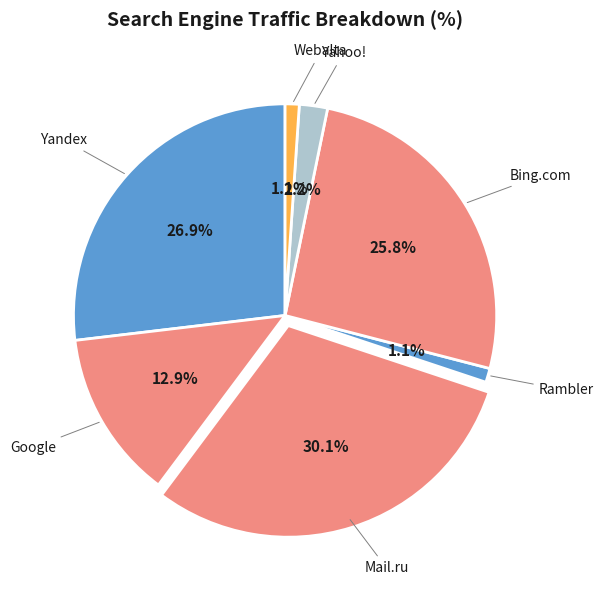

How many segments does this pie chart have?

7